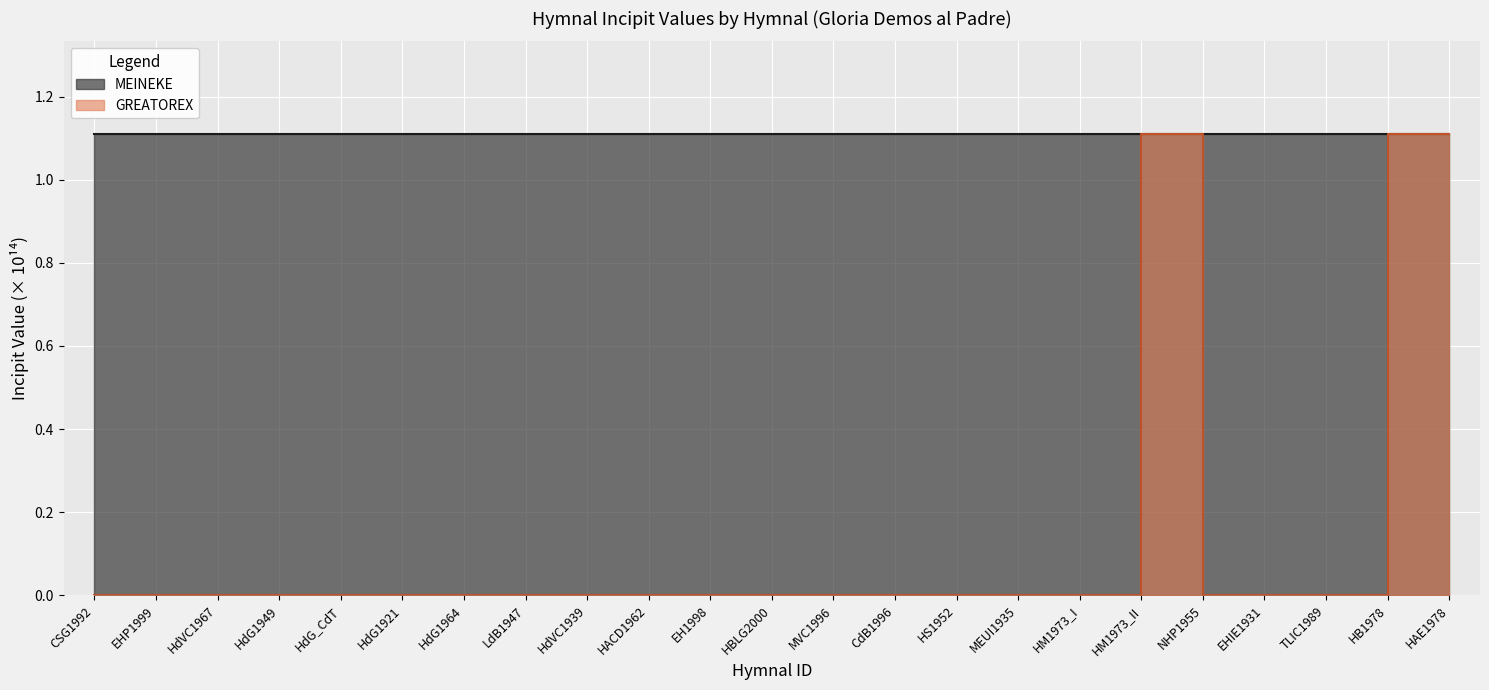

Count the values in the range 0 to 1.

20